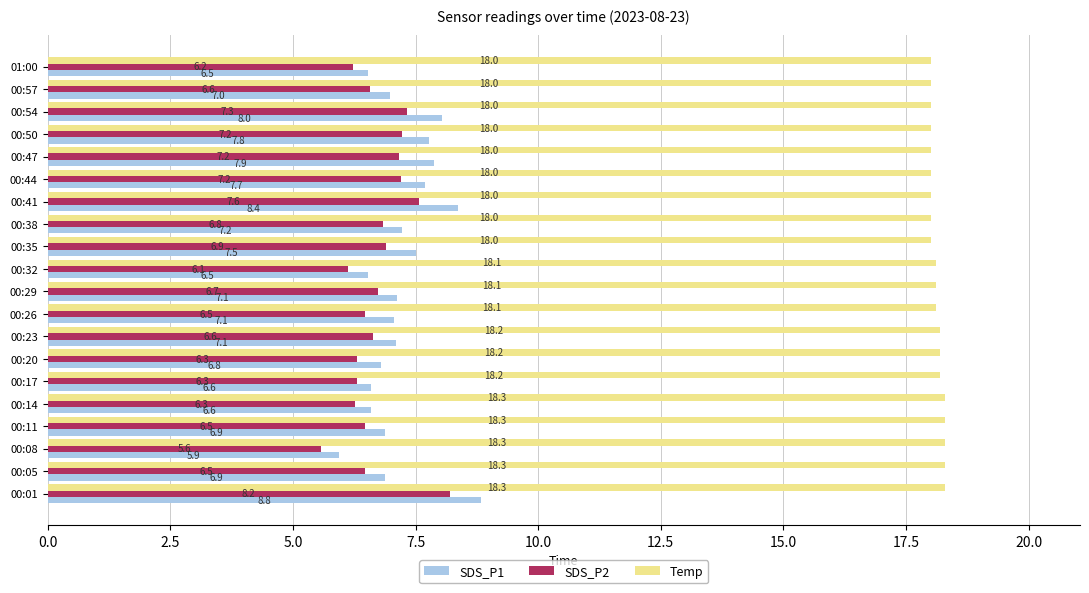

Which label corresponds to the smallest value in the chart?

00:08